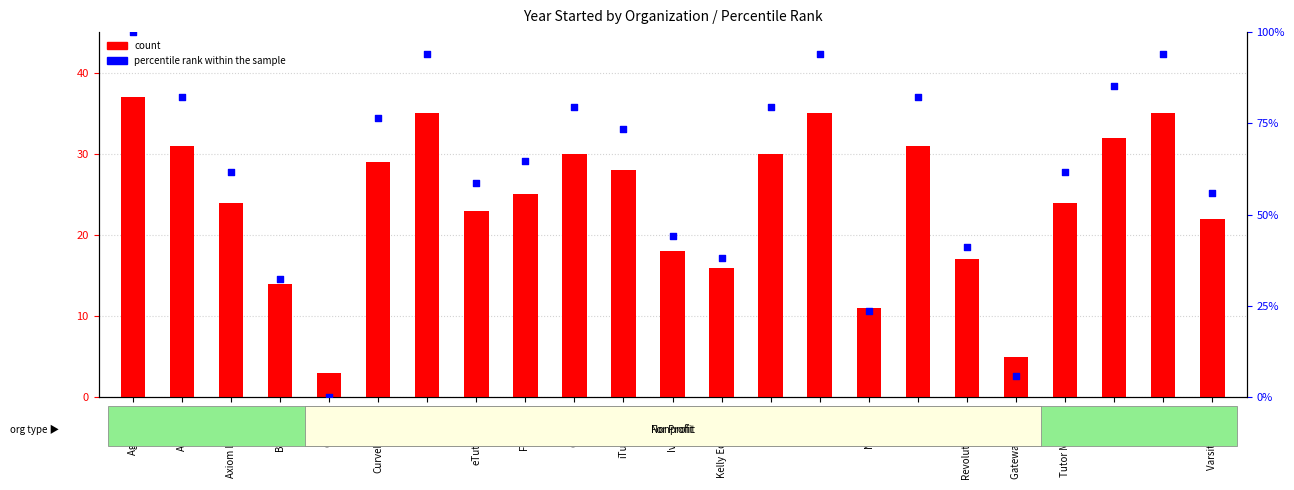

Which series has the largest total across all categories?

percentile rank within the sample